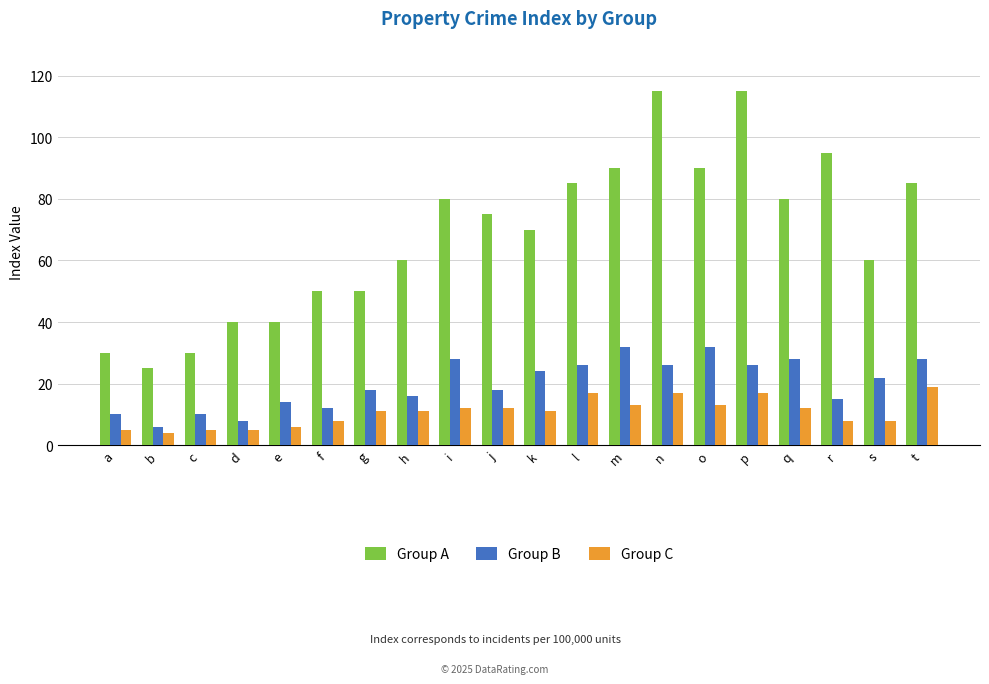

How many bars are there in each group?

3